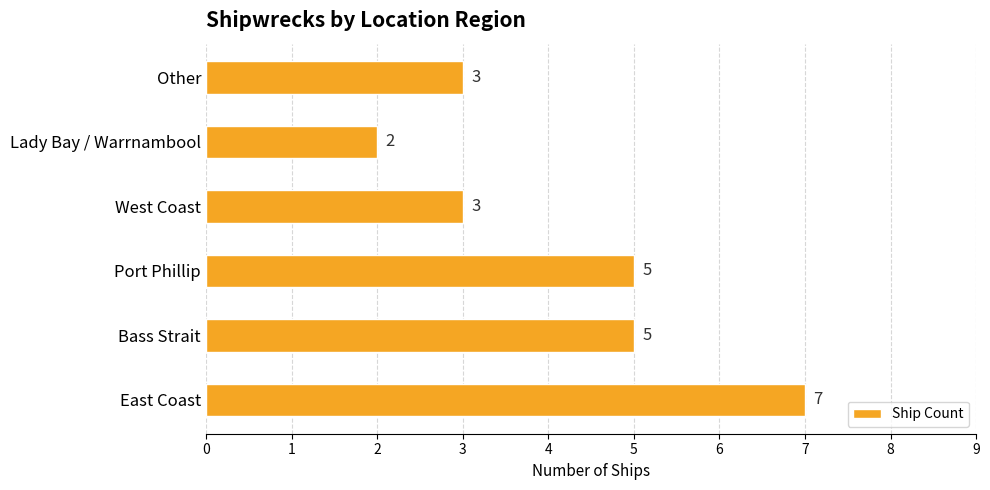

Which has a higher value, Bass Strait or East Coast?

East Coast